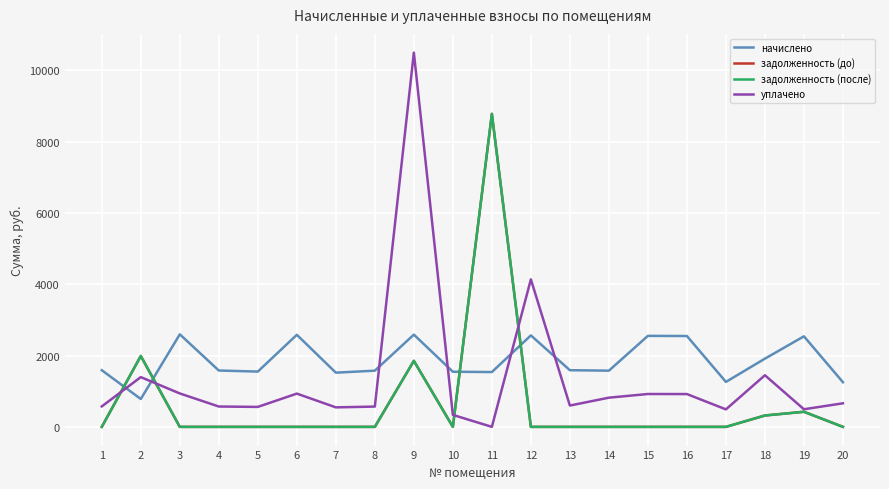

Reading left to right, transcribe all the data shown in this chart.

начислено: 1=1589.8	2=781.9	3=2596.3	4=1581.1	5=1550.9	6=2583.4	7=1520.6	8=1576.8	9=2587.7	10=1546.6	11=1537.9	12=2566.1	13=1589.8	14=1576.8	15=2553.1	16=2548.8	17=1261.4	18=1913.8	19=2540.2	20=1252.8
задолженность (до): 1=0.0	2=1988.5	3=0.0	4=0.0	5=0.0	6=0.0	7=0.0	8=0.0	9=1852.1	10=0.0	11=8781.4	12=0.0	13=0.0	14=0.0	15=0.0	16=0.0	17=0.0	18=319.0	19=423.4	20=0.0
задолженность (после): 1=0.0	2=1988.5	3=0.0	4=0.0	5=0.0	6=0.0	7=0.0	8=0.0	9=1852.1	10=0.0	11=8781.4	12=0.0	13=0.0	14=0.0	15=0.0	16=0.0	17=0.0	18=319.0	19=423.4	20=0.0
уплачено: 1=574.1	2=1395.7	3=937.6	4=571.0	5=560.0	6=932.9	7=547.2	8=569.4	9=10500.0	10=336.4	11=0.0	12=4137.5	13=598.2	14=819.2	15=922.0	16=920.4	17=490.6	18=1448.2	19=493.9	20=661.2